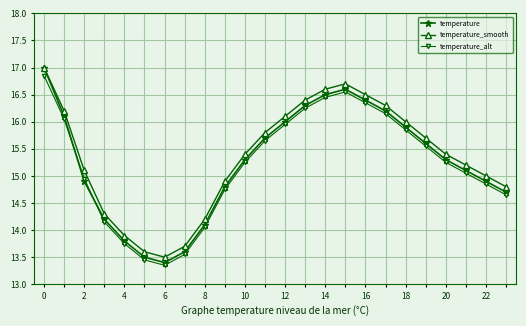

In temperature_alt, how many points are higher than both neighbors (excluding endpoints)?

1